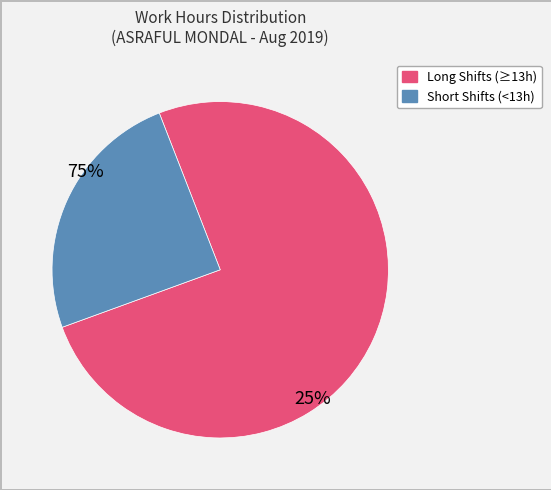

Does any single category account for the majority?

Yes